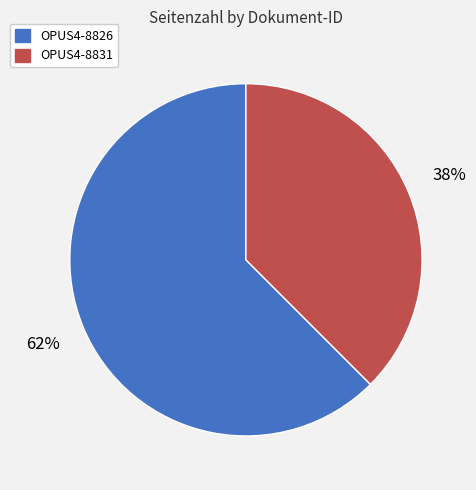

True or false: OPUS4-8831 accounts for 30% of the total.

False